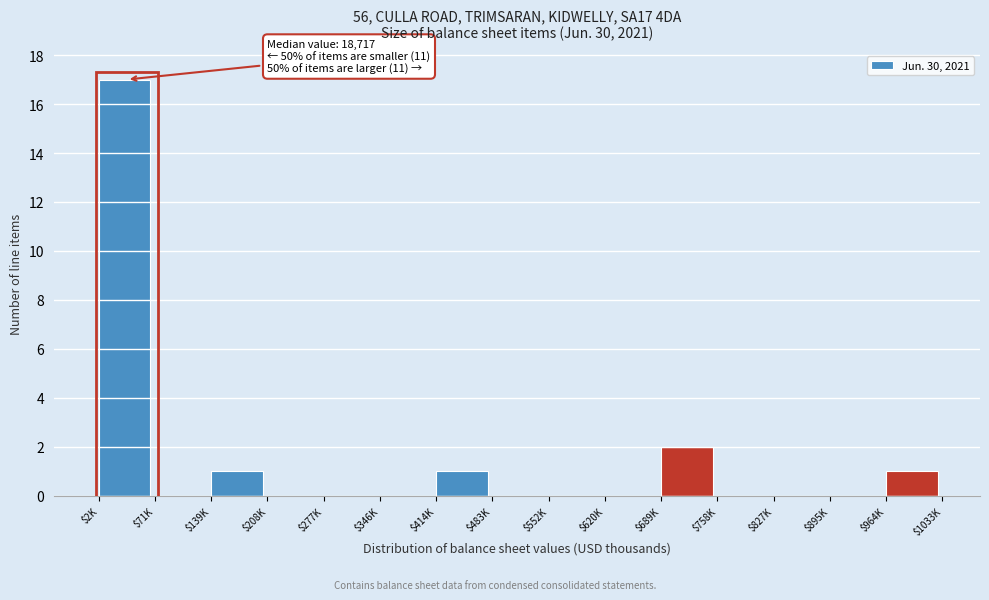

Where is the data nearest to the value 8?

$689K